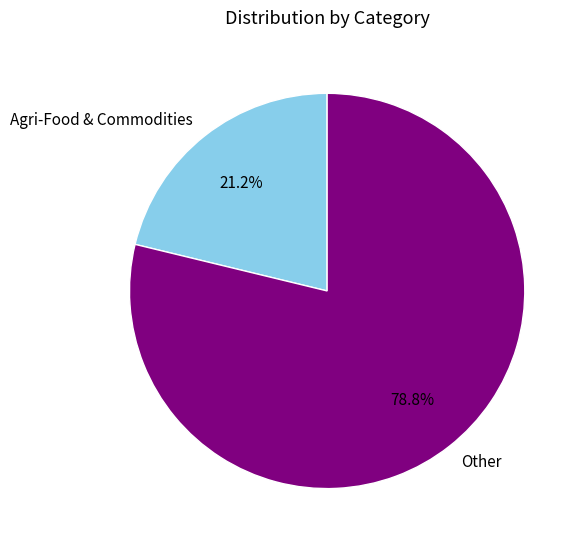

What is the majority slice?

Other